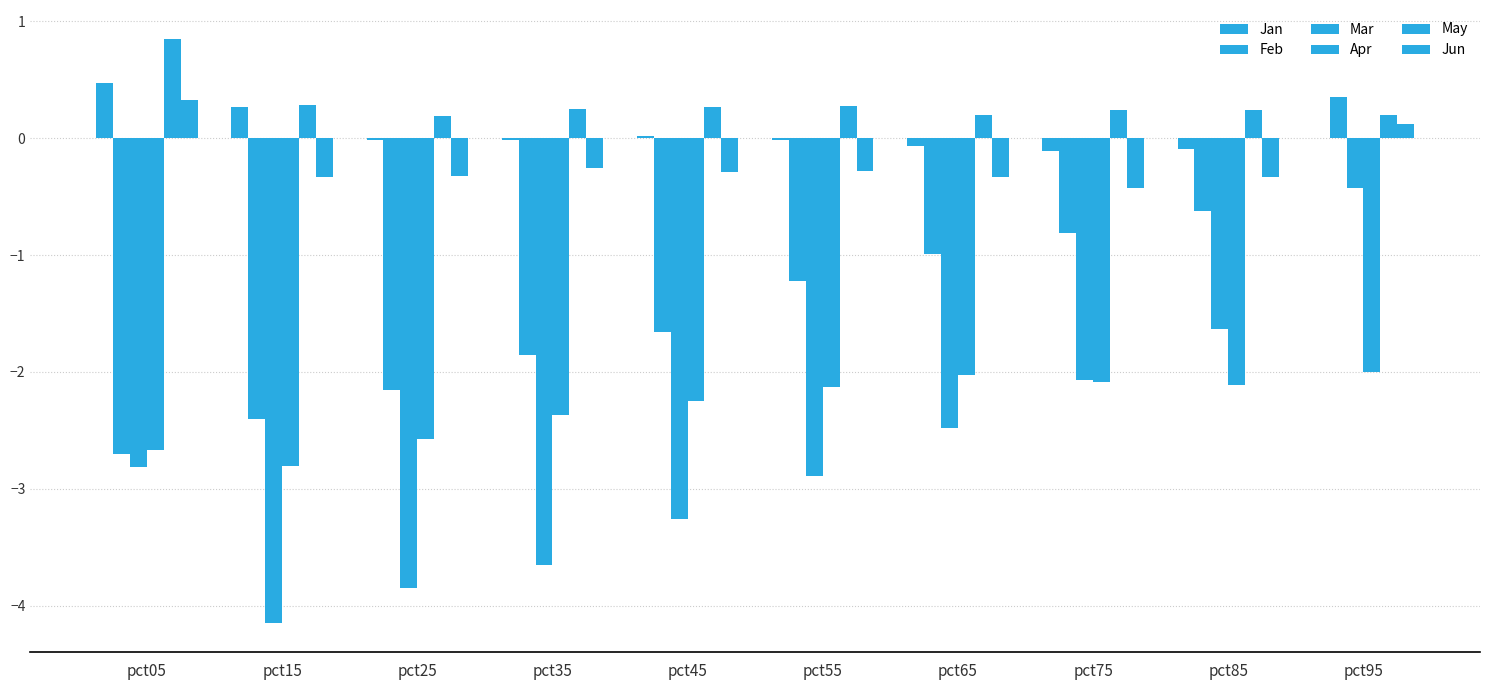

How many groups of bars are there?

10